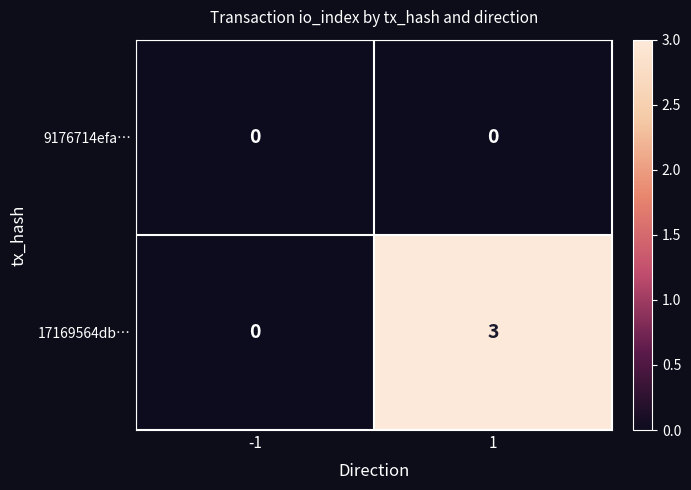

The value of 17169564db… at -1 is 1. True or false?

False